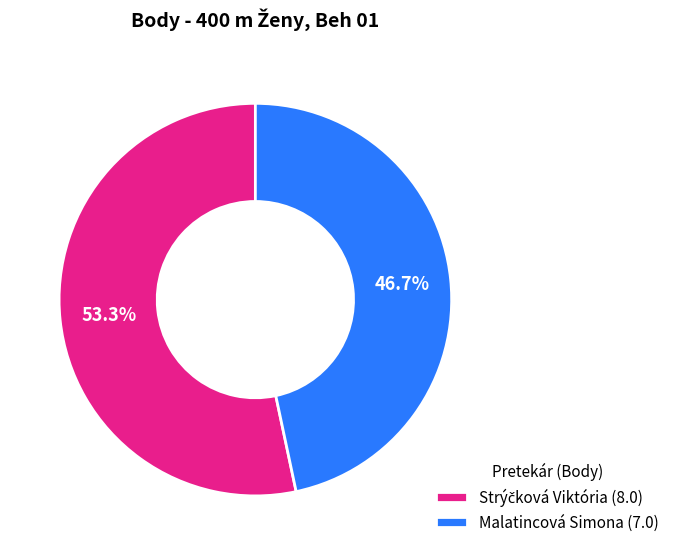

What percentage is NOT represented by Malatincová Simona (7.0)?

53.3%